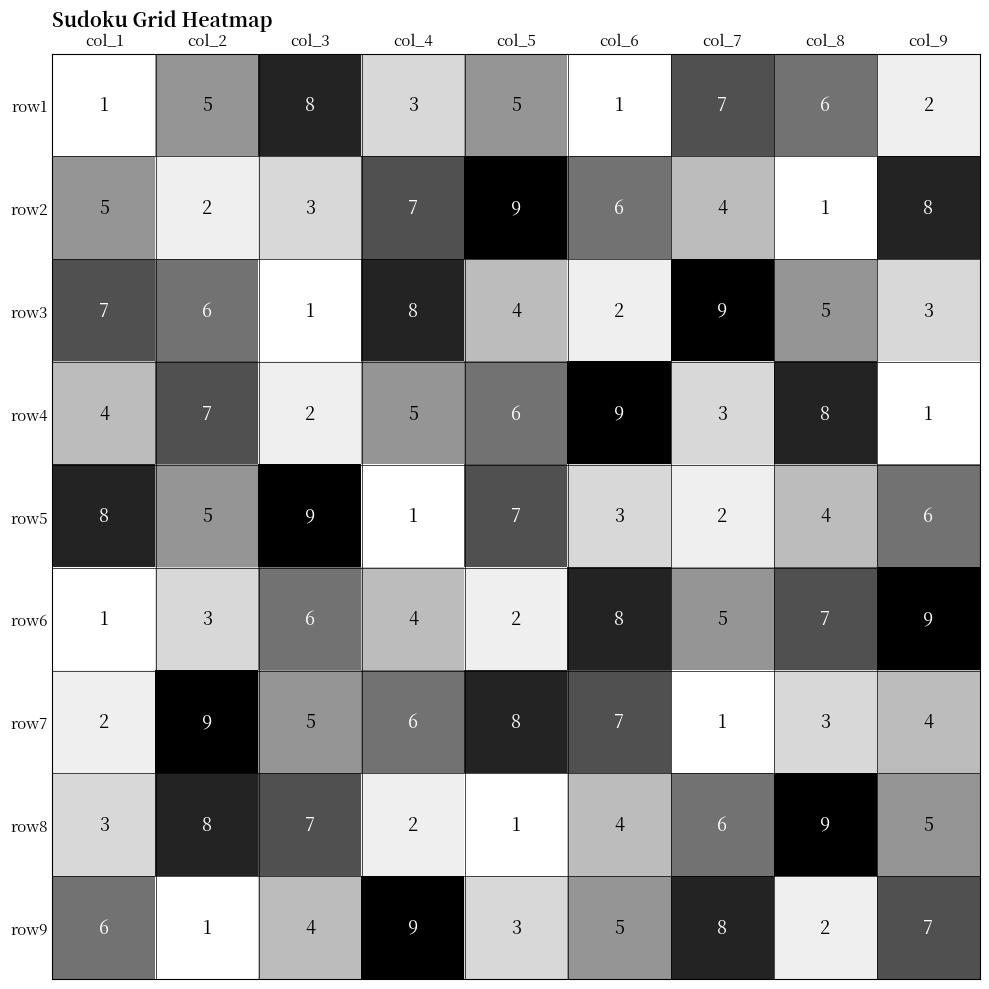

Is it true that row6 equals 4 at col_4?

True